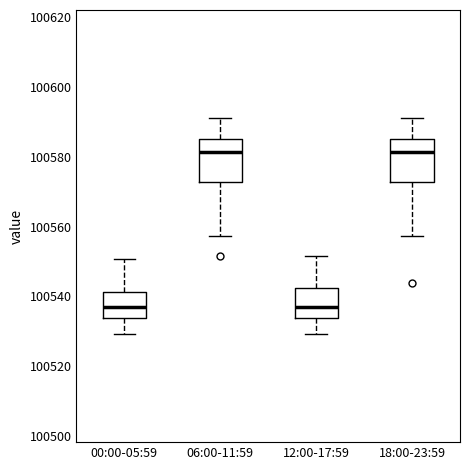

Reading left to right, transcribe this box plot: for each box, give where its median line is, the range the box spans, and where its two whiskers end, as read against the y-axis. The values are not printed on the chart, so give them approximately, as read against the axis.

00:00-05:59: median 100536, box 100534 to 100542, whiskers 100530 to 100550
06:00-11:59: median 100582, box 100572 to 100586, whiskers 100558 to 100592
12:00-17:59: median 100536, box 100534 to 100542, whiskers 100530 to 100552
18:00-23:59: median 100582, box 100572 to 100586, whiskers 100558 to 100592